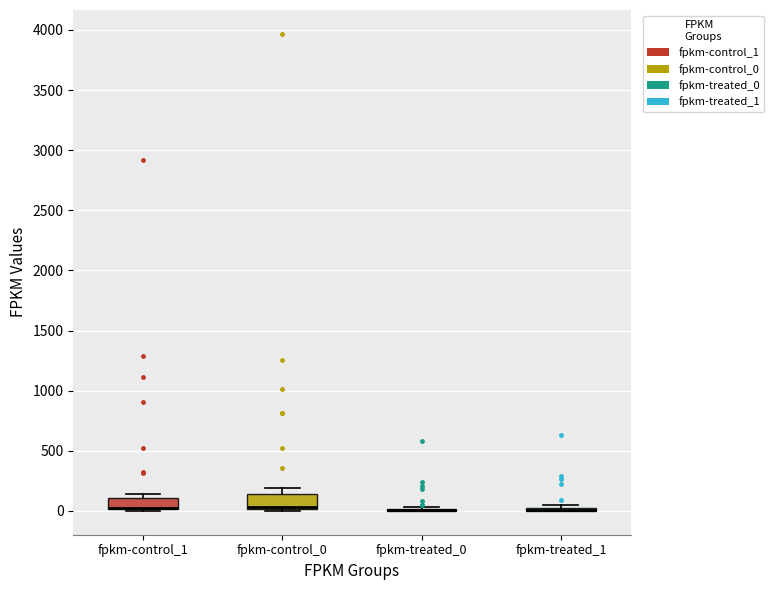

Reading left to right, read every box against the y-axis: the position of its median line, the range the box covers, and the ends of its whiskers. The values are not printed on the chart, so give them approximately, as read against the axis.

fpkm-control_1: median 50 (drawn on the box's lower edge), box 0 to 100, whiskers 0 to 150
fpkm-control_0: median 50, box 0 to 150, whiskers 0 to 200
fpkm-treated_0: box collapsed to a line at 0, whiskers 0 to 50
fpkm-treated_1: box collapsed to a line at 0, whiskers 0 to 50